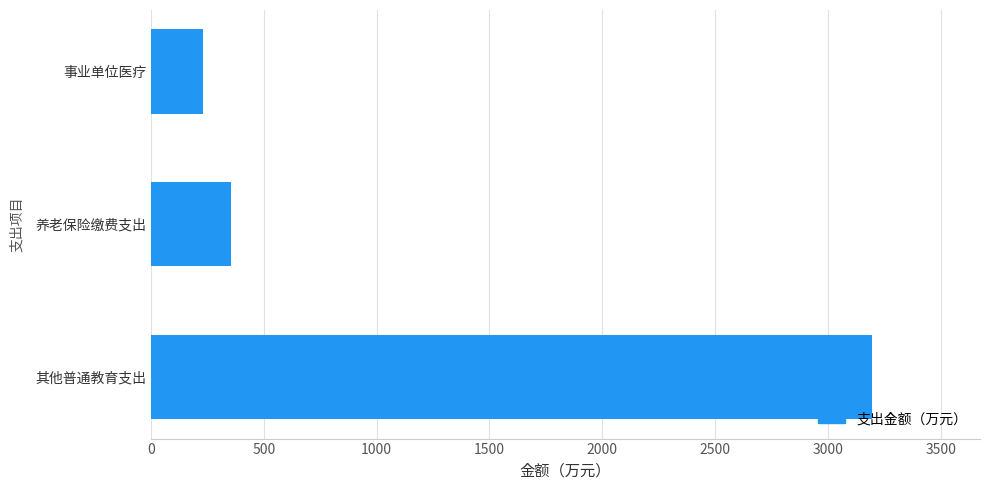

What is the greatest value displayed?

3195.2